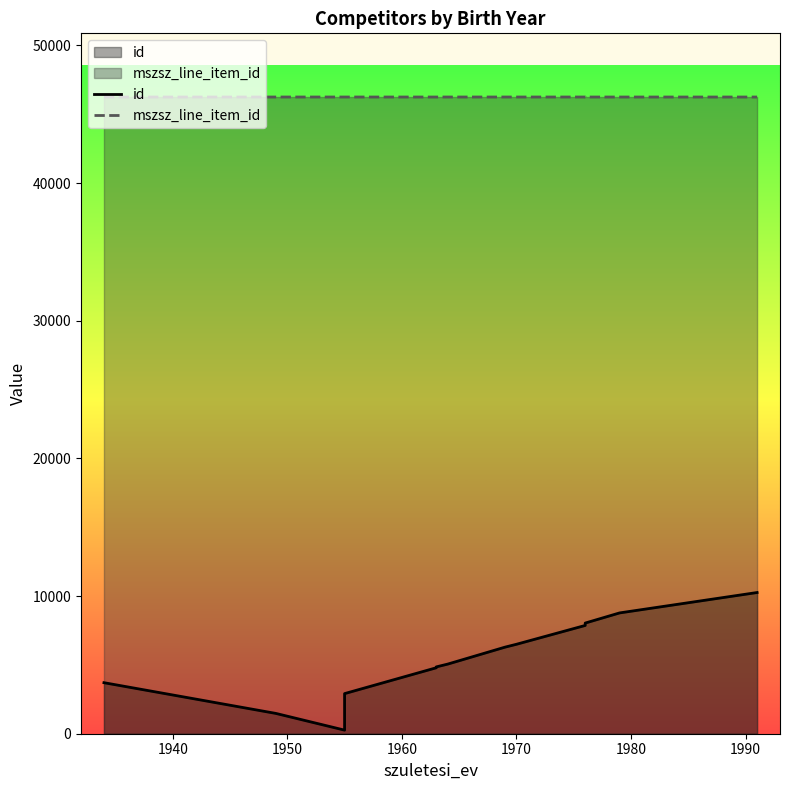

True or false: id and mszsz_line_item_id intersect in this chart.

False